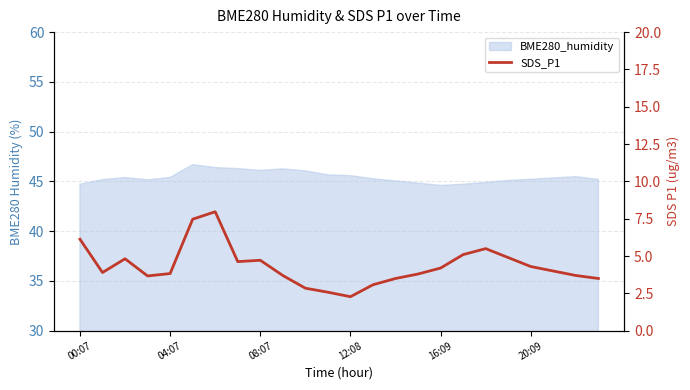

At which category does the chart reach its peak across all series?

6